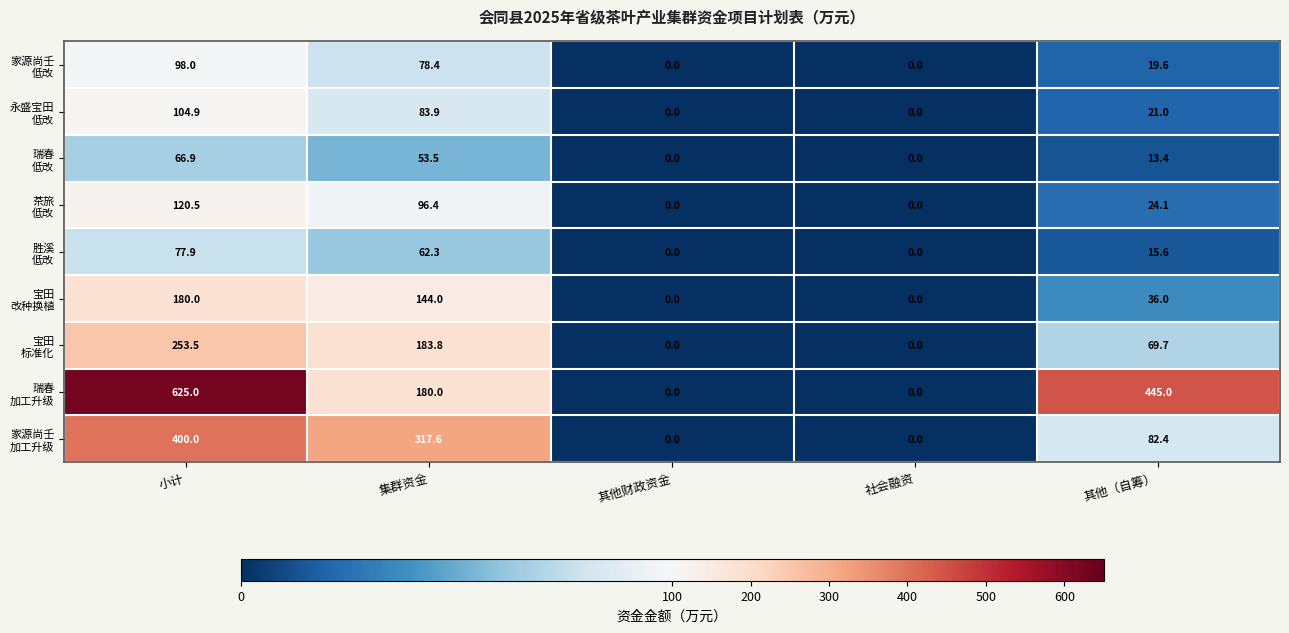

What is the spread (max minus min) of values at 集群资金?

264.1